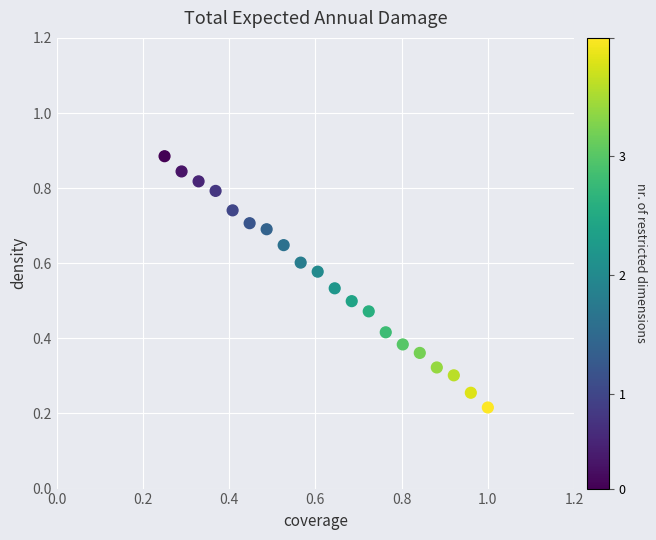

How many data points are displayed?

20